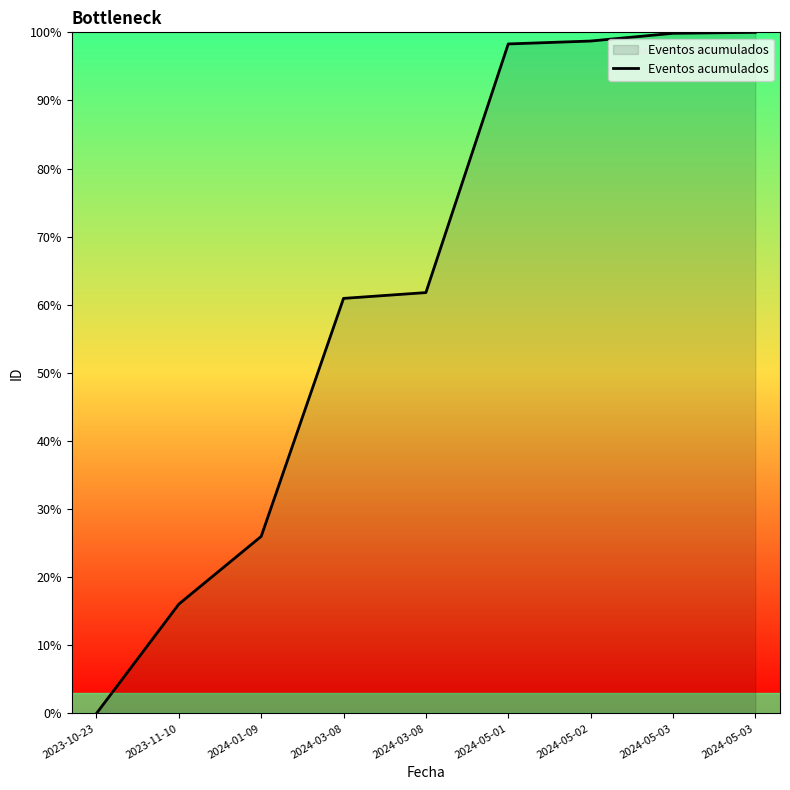

Reading right to left, transcribe all the data shown in this chart.

100.0	99.9	98.7	98.3	61.8	60.9	26.0	16.1	0.0